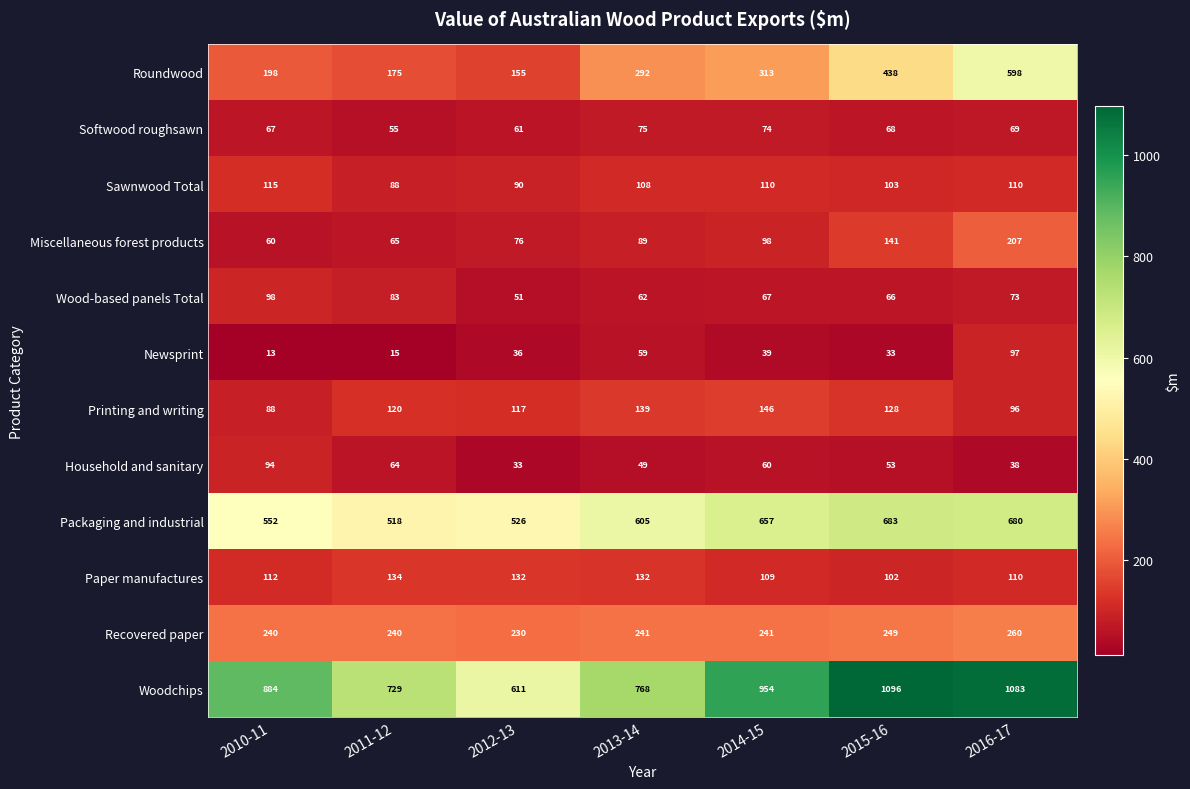

Which series has the widest spread of values?

Woodchips